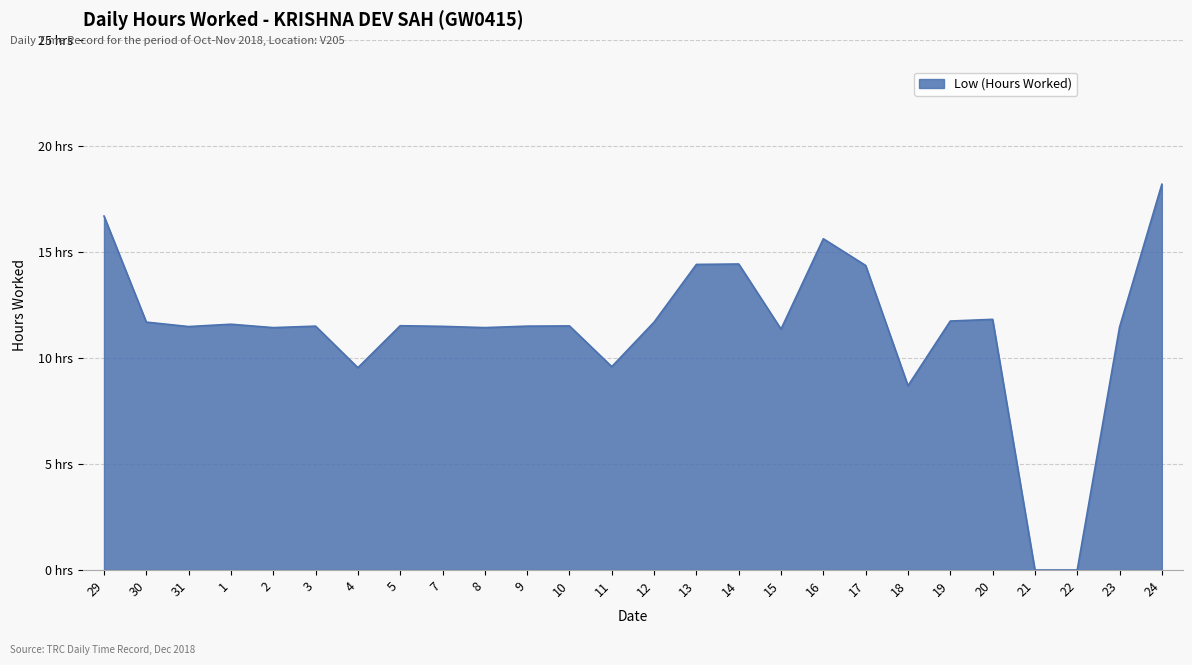

What is the ratio of the value at 18 to the value at 4?

0.9